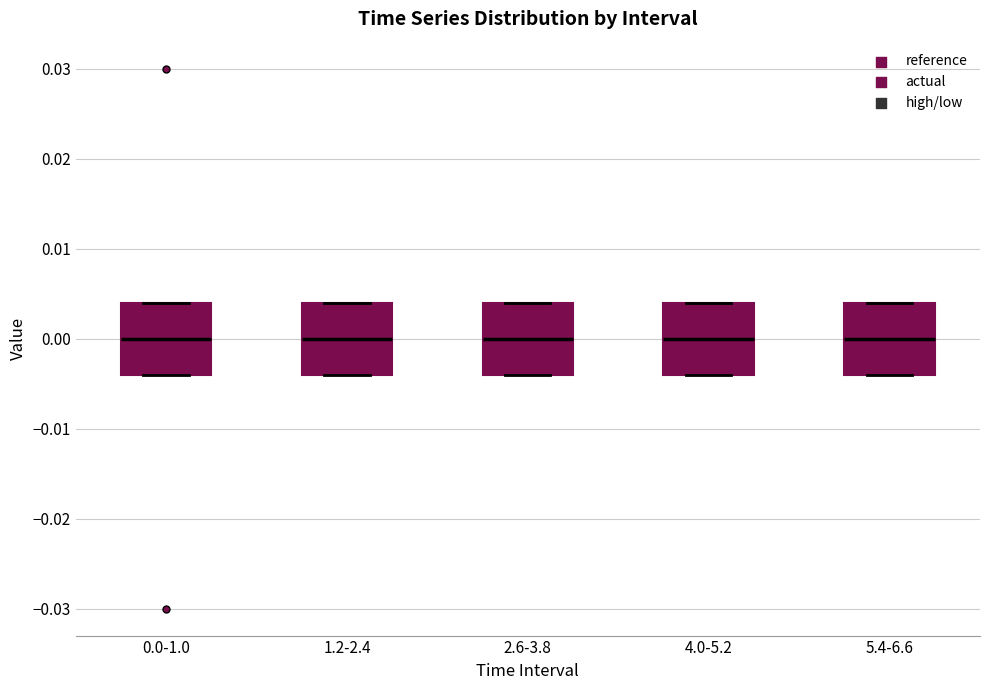

Reading left to right, transcribe this box plot: for each box, give where its median line is, the range the box spans, and where its two whiskers end, as read against the y-axis. The values are not printed on the chart, so give them approximately, as read against the axis.

0.0-1.0: median 0.000, box -0.004 to 0.004, whiskers -0.004 to 0.004
1.2-2.4: median 0.000, box -0.004 to 0.004, whiskers -0.004 to 0.004
2.6-3.8: median 0.000, box -0.004 to 0.004, whiskers -0.004 to 0.004
4.0-5.2: median 0.000, box -0.004 to 0.004, whiskers -0.004 to 0.004
5.4-6.6: median 0.000, box -0.004 to 0.004, whiskers -0.004 to 0.004